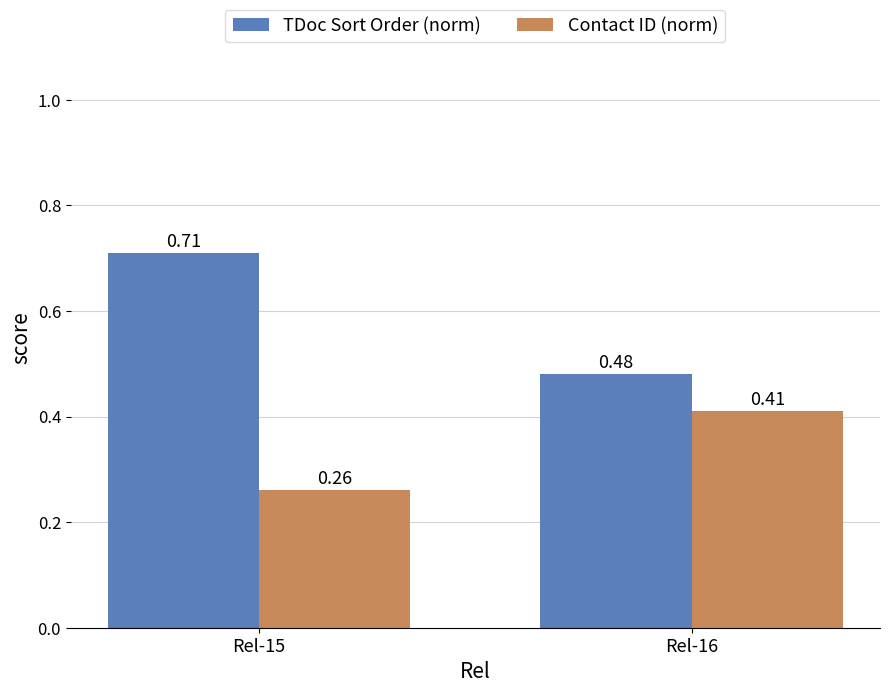

What is the average value of the TDoc Sort Order (norm) series?

0.6